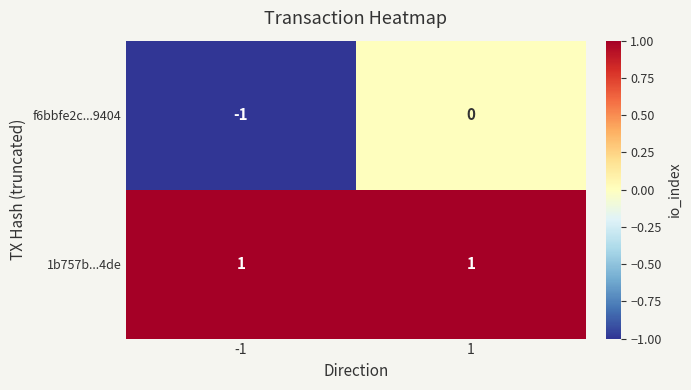

Which series has the largest range (max minus min)?

f6bbfe2c...9404